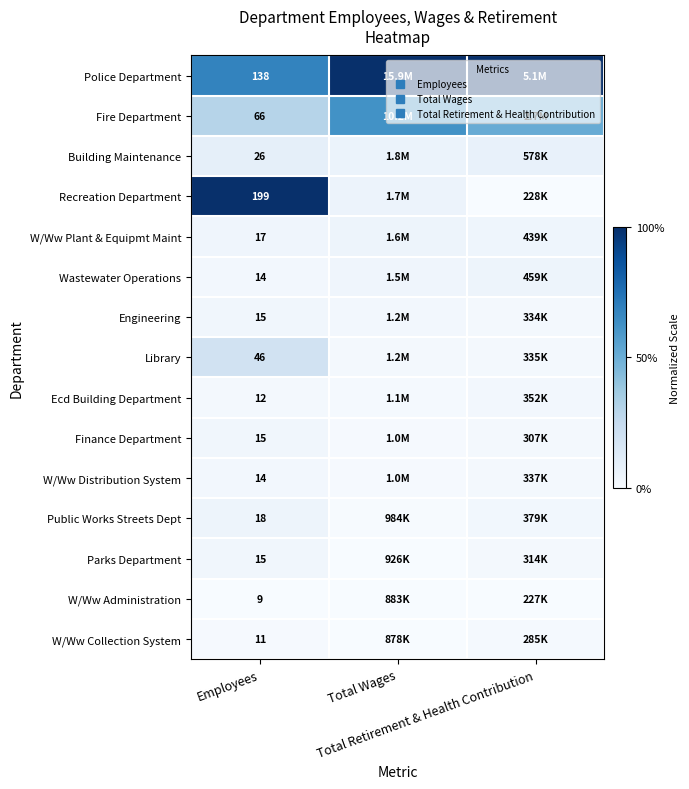

Between Total Wages and Employees, which is larger?

Total Wages